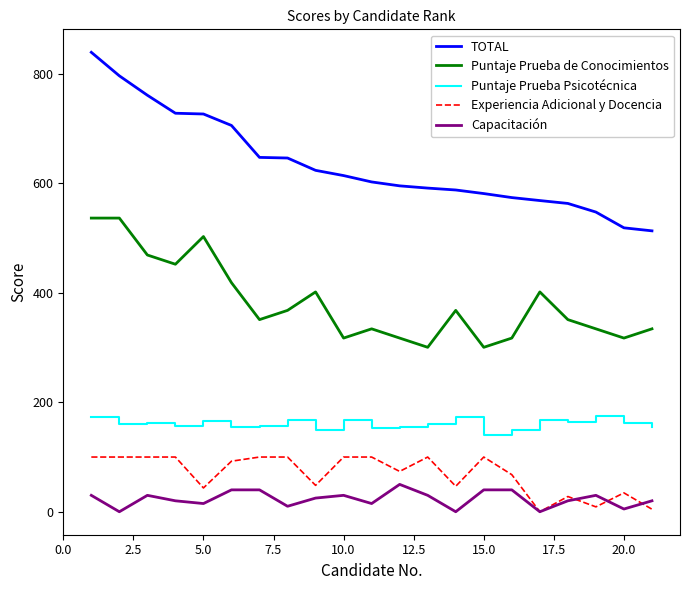

Which series has the largest total across all categories?

TOTAL